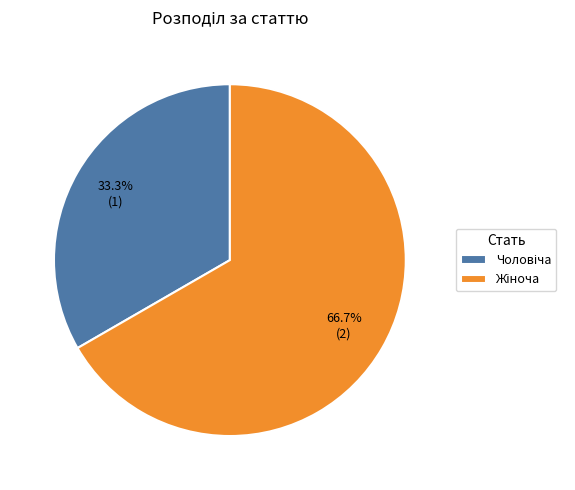

Does any single category account for the majority?

Yes